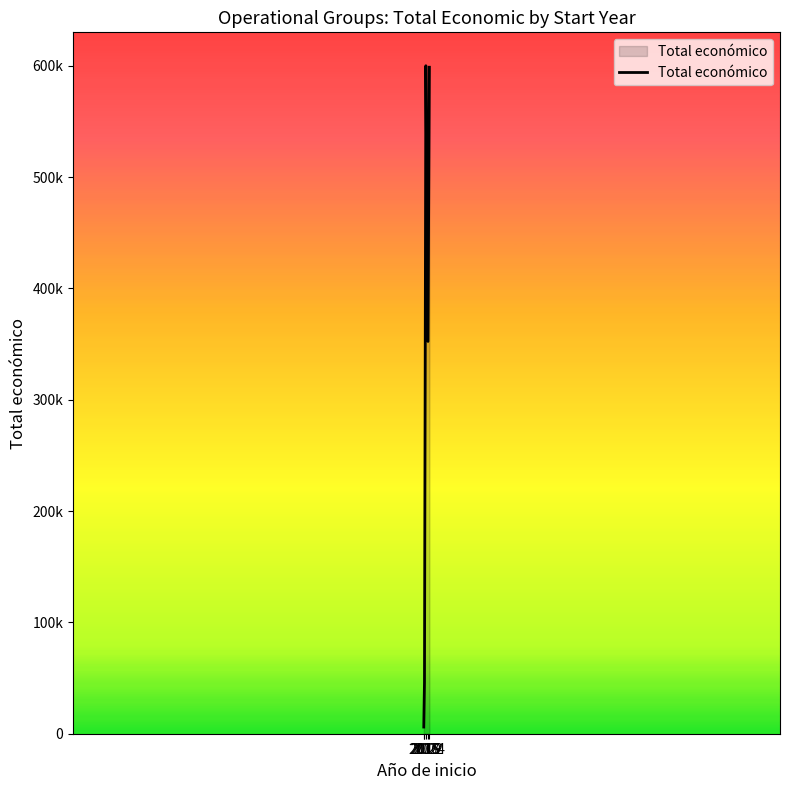

What is the difference between the values at 2019 and 2017?

553764